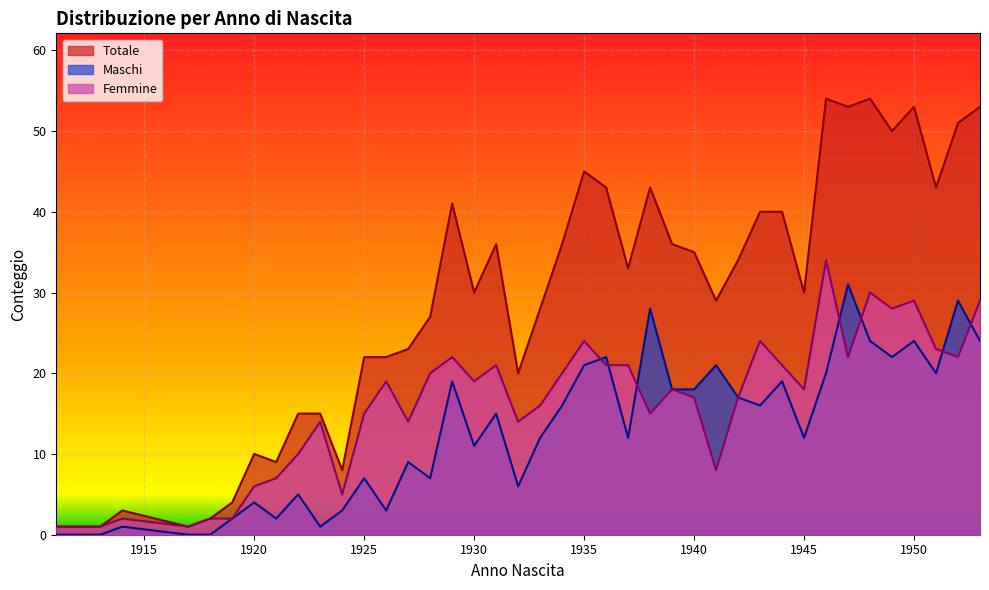

Between 1922 and 1947, which series saw the biggest shift?

Totale